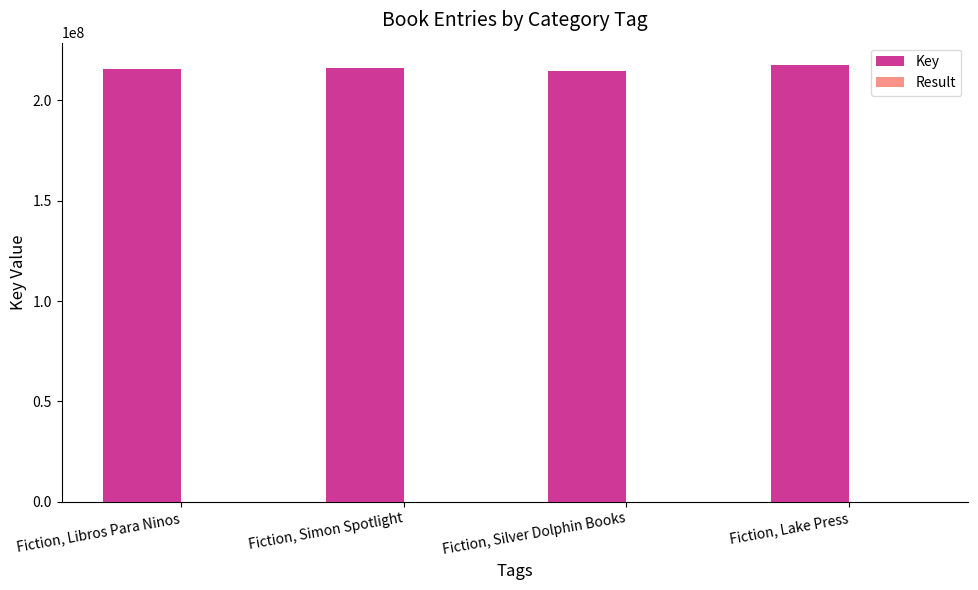

What is the highest value of the Key series?

217889001